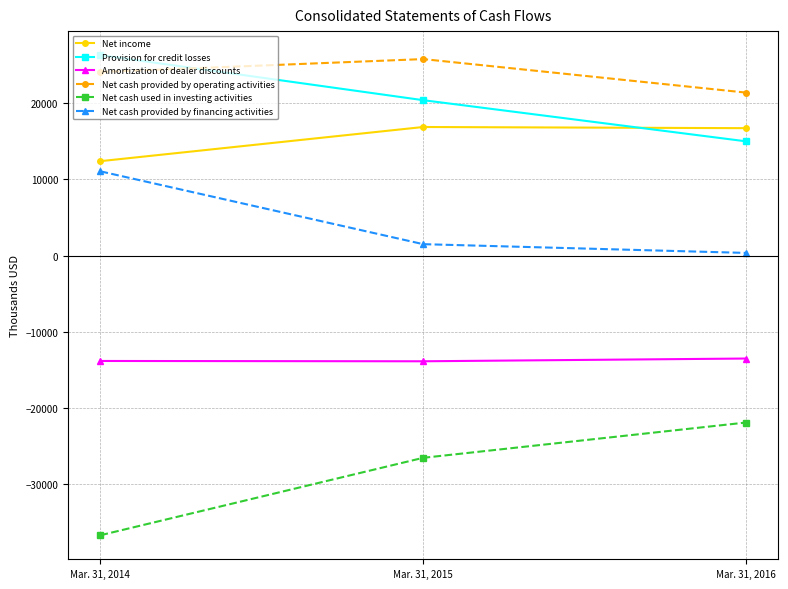

The Amortization of dealer discounts series shows -13811 at Mar. 31, 2014. True or false?

True